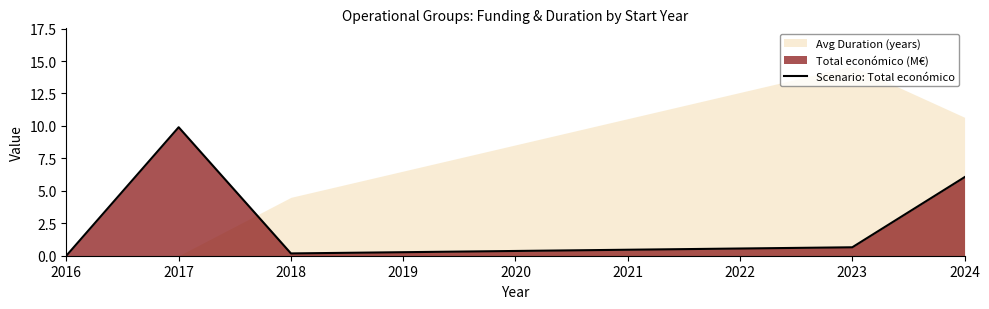

At which label is Scenario: Total económico closest to 4?

2024